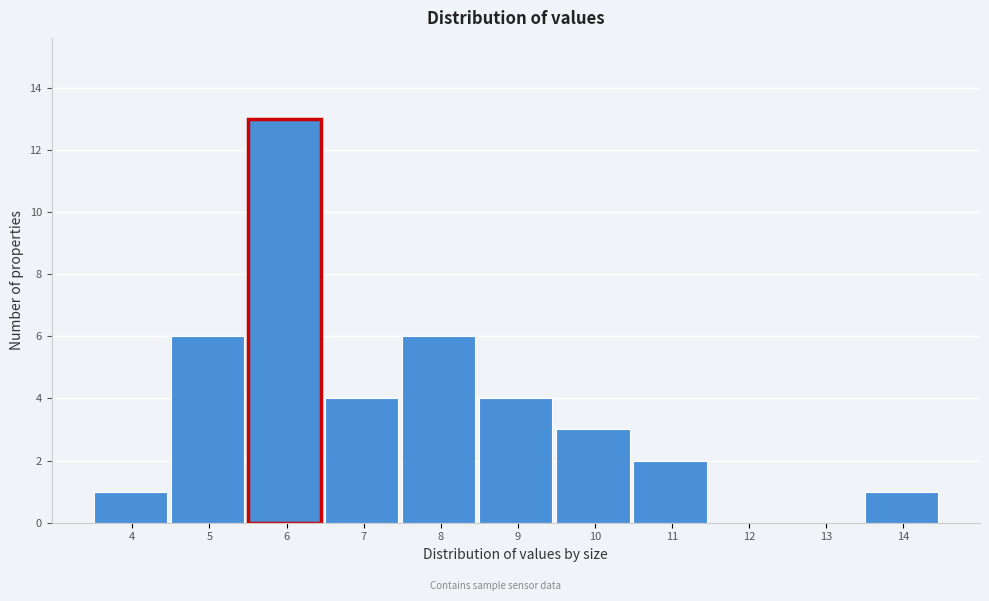

Reading right to left, list all the values displayed in this chart.

14=1	13=0	12=0	11=2	10=3	9=4	8=6	7=4	6=13	5=6	4=1